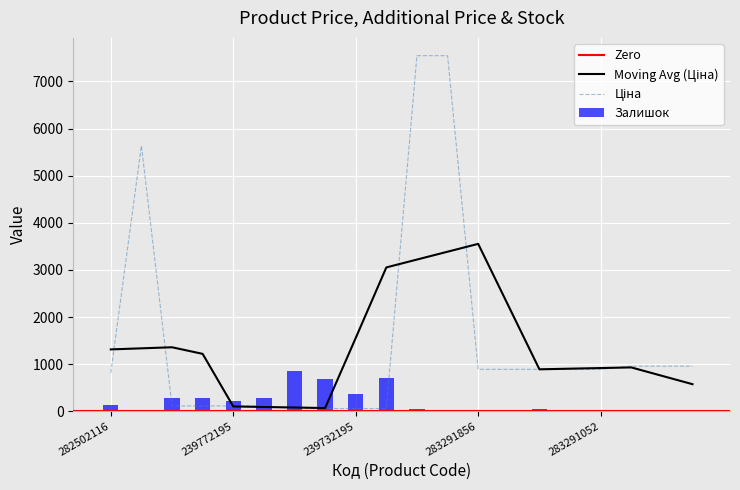

What is the maximum value for Залишок?

845